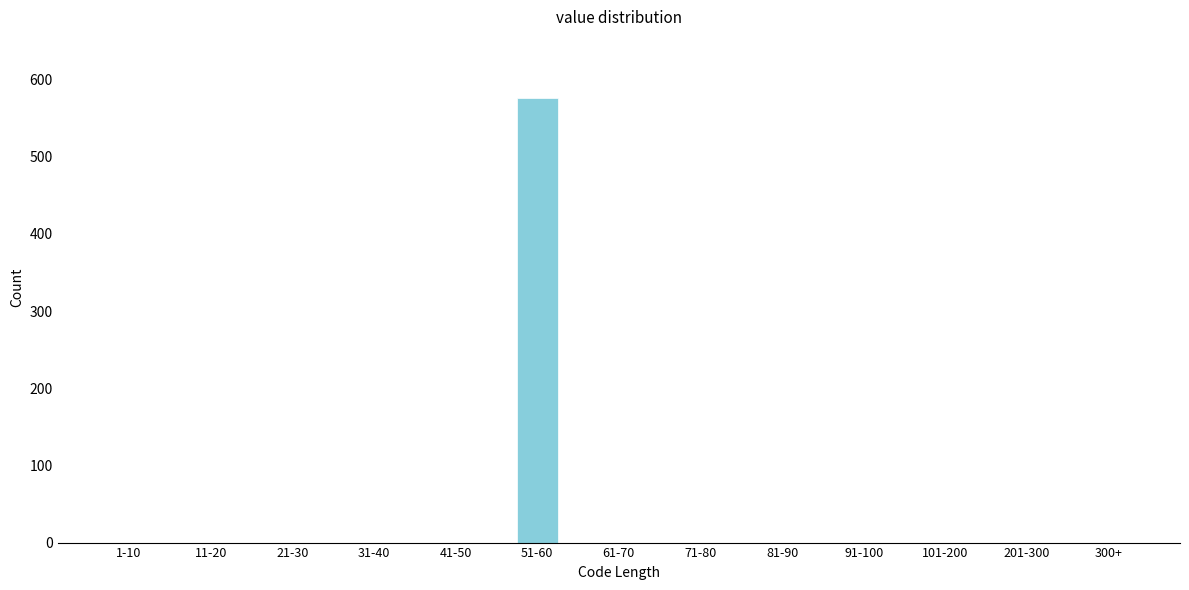

Reading left to right, what are all the values shown in this chart?

1-10=0	11-20=0	21-30=0	31-40=0	41-50=0	51-60=576	61-70=0	71-80=0	81-90=0	91-100=0	101-200=0	201-300=0	300+=0